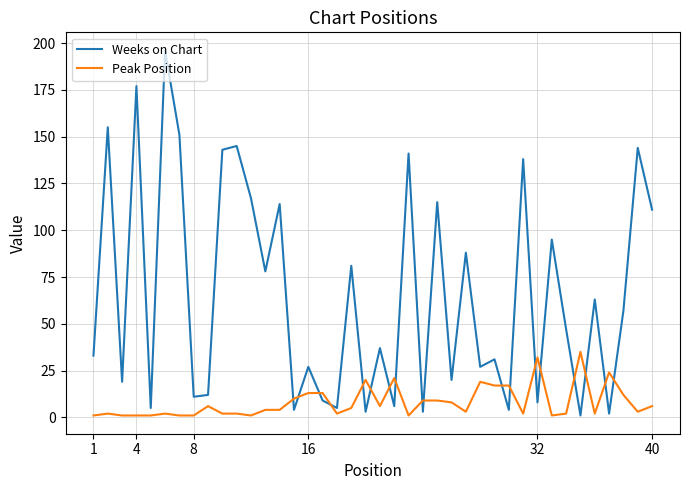

What is the lowest value of the Peak Position series?

1